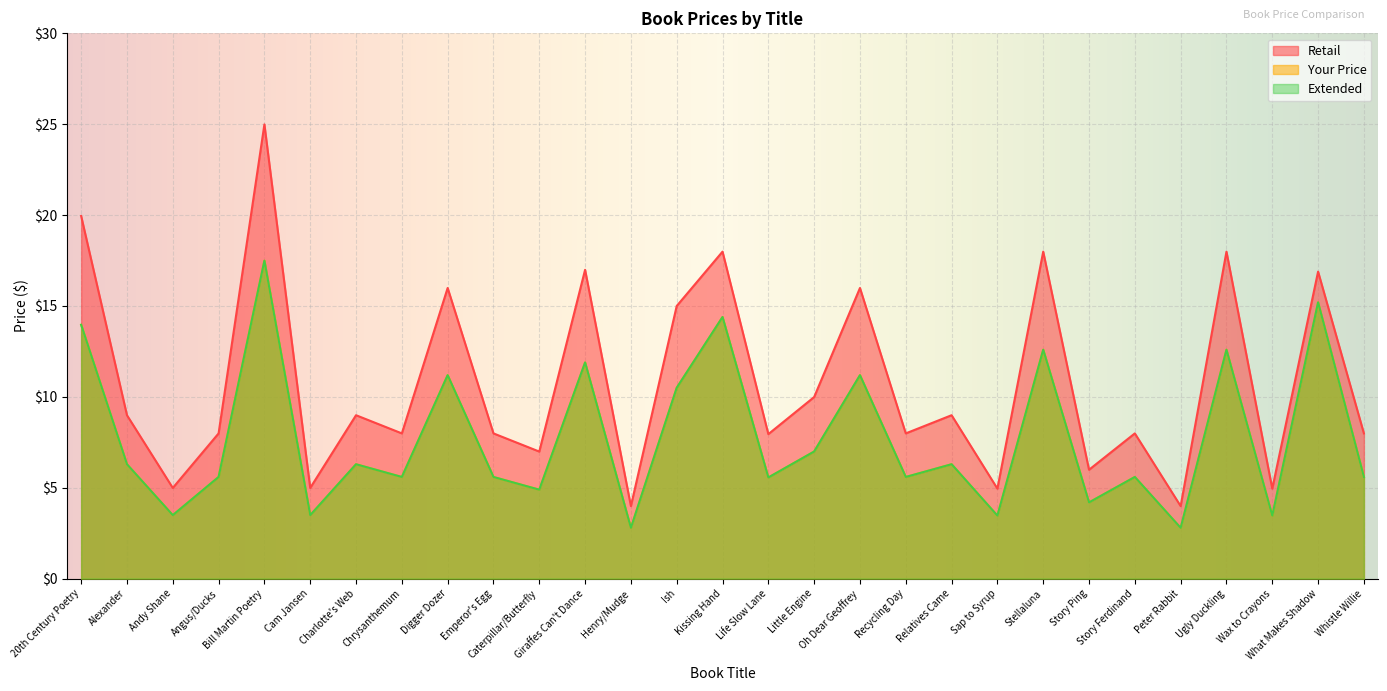

True or false: Extended has more than 1 points higher than both neighbors.

True